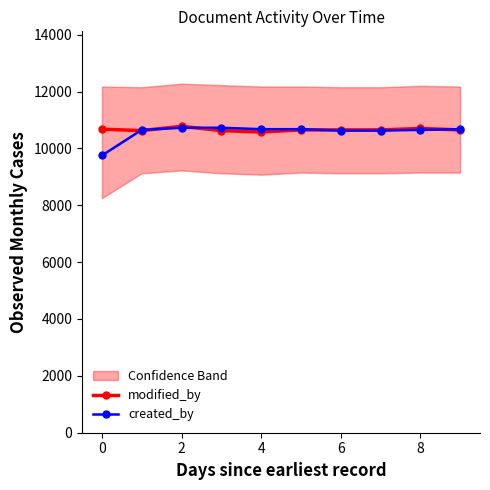

Reading left to right, extract all data points from this chart.

modified_by: 10675	10625	10775	10625	10575	10650	10650	10650	10700	10650
created_by: 9750	10650	10725	10725	10675	10675	10625	10625	10650	10675